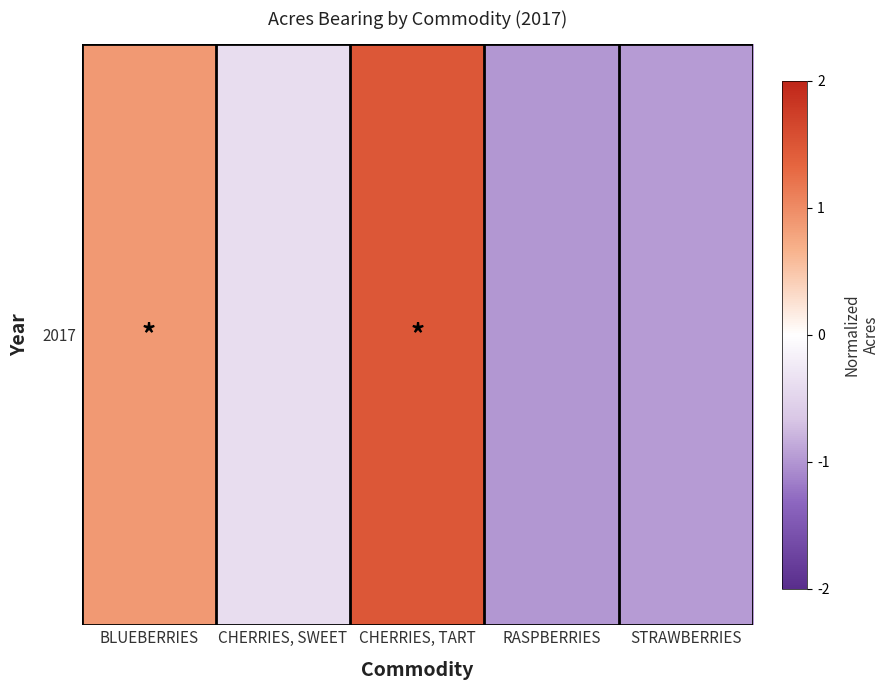

Is it true that the value at RASPBERRIES is -0.6?

False